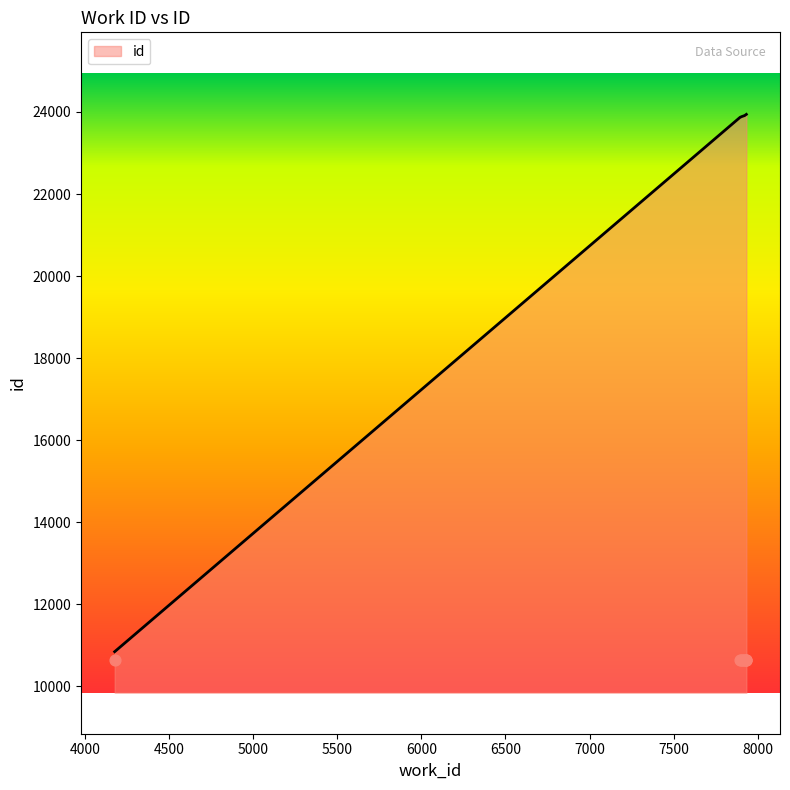

What is the ratio of the value at 7894 to the value at 7927?

1.0